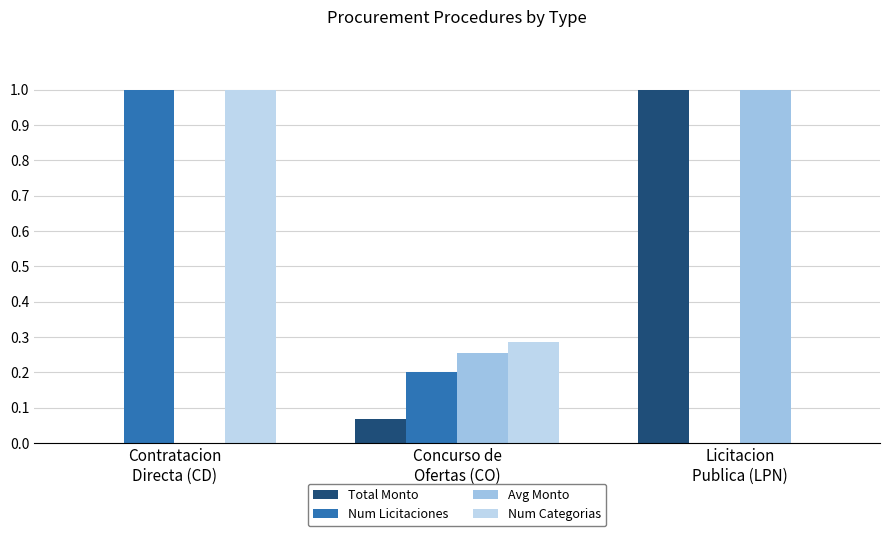

How many data points in Total Monto are above 0?

2